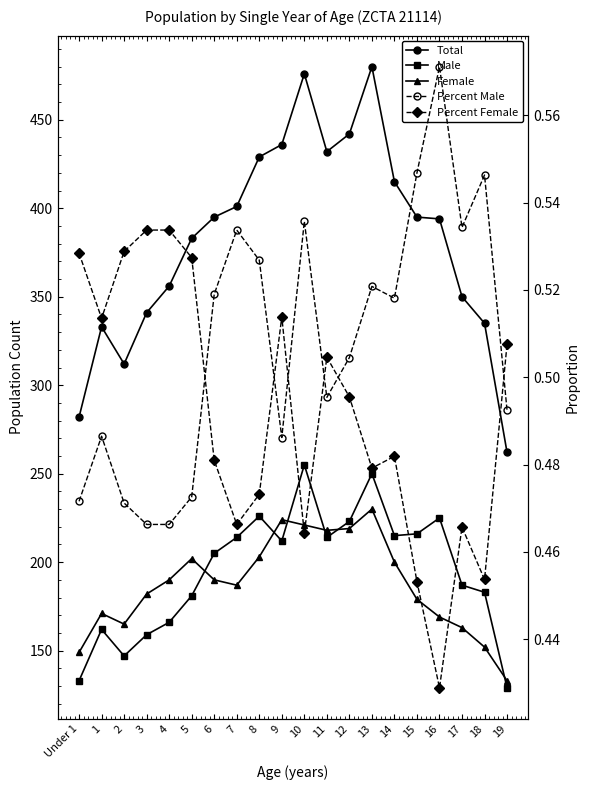

True or false: Female and Percent Male intersect in this chart.

False